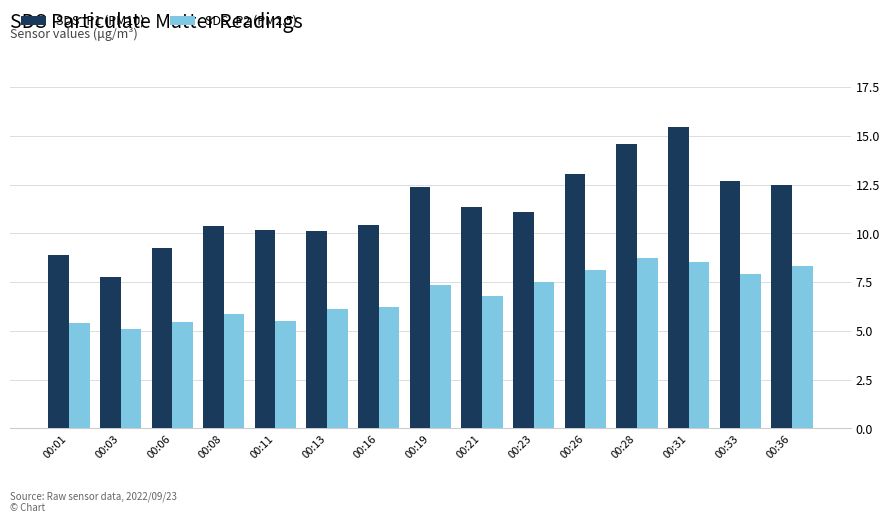

Where does the SDS_P1 (PM10) series first go above 11?

00:19